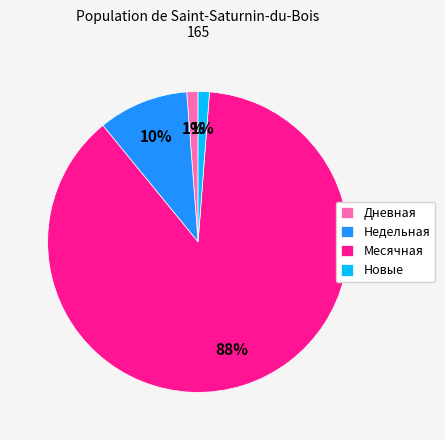

Does any single category account for the majority?

Yes